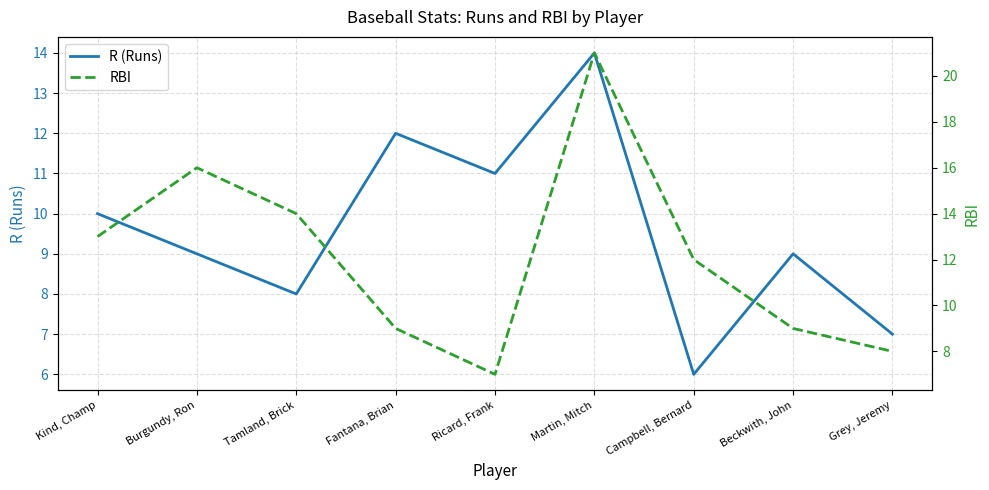

At which label does RBI reach its peak?

Martin, Mitch